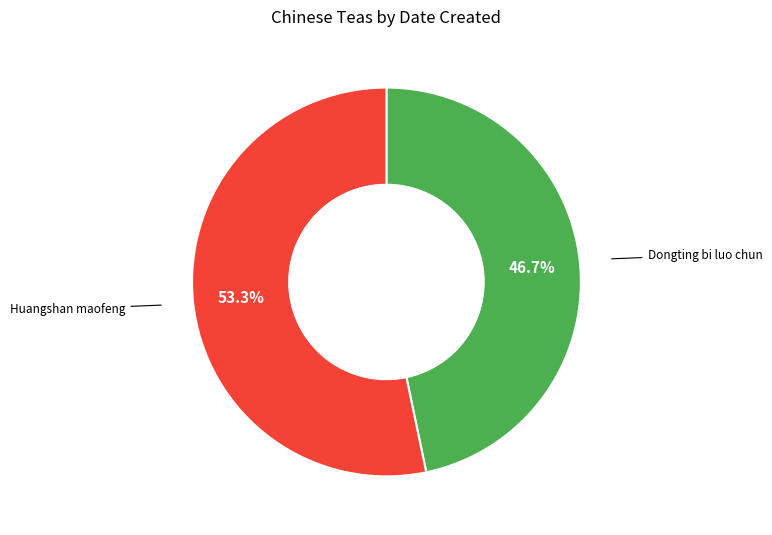

Is there a majority slice in this chart?

Yes